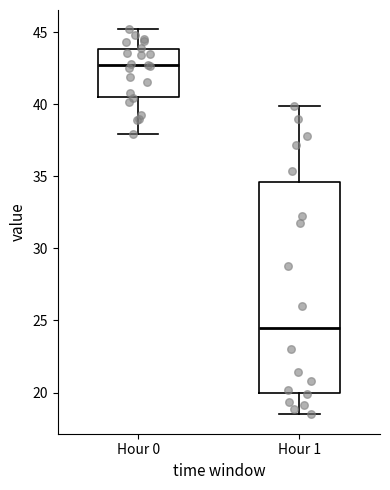

Reading left to right, read every box against the y-axis: the position of its median line, the range the box covers, and the ends of its whiskers. The values are not printed on the chart, so give them approximately, as read against the axis.

Hour 0: median 42.5, box 40.5 to 44.0, whiskers 38.0 to 45.0
Hour 1: median 24.5, box 20.0 to 34.5, whiskers 18.5 to 40.0